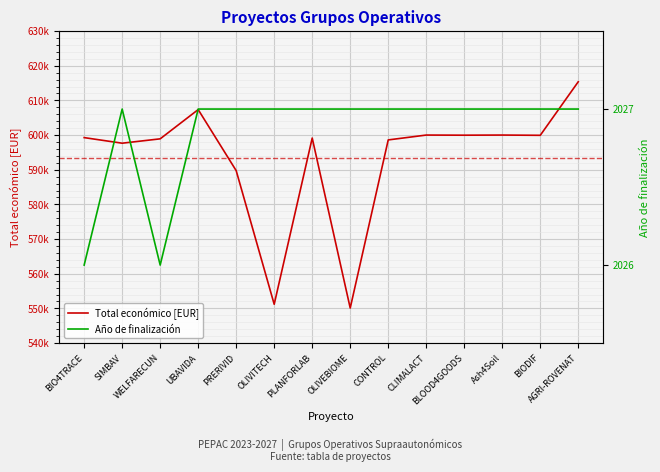

What is the maximum value for Total económico [EUR]?

615375